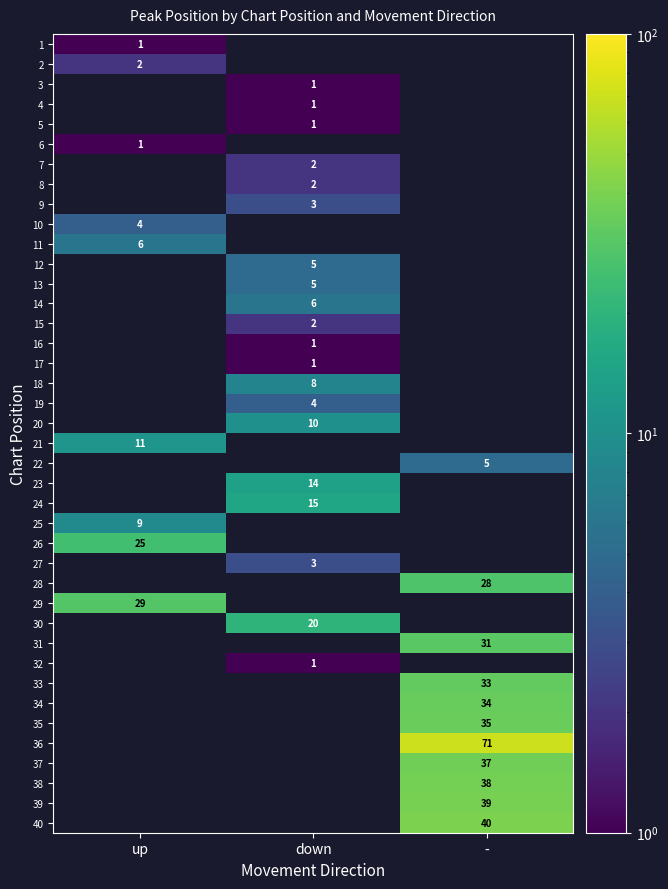

The 17 series shows 1 at down. True or false?

True